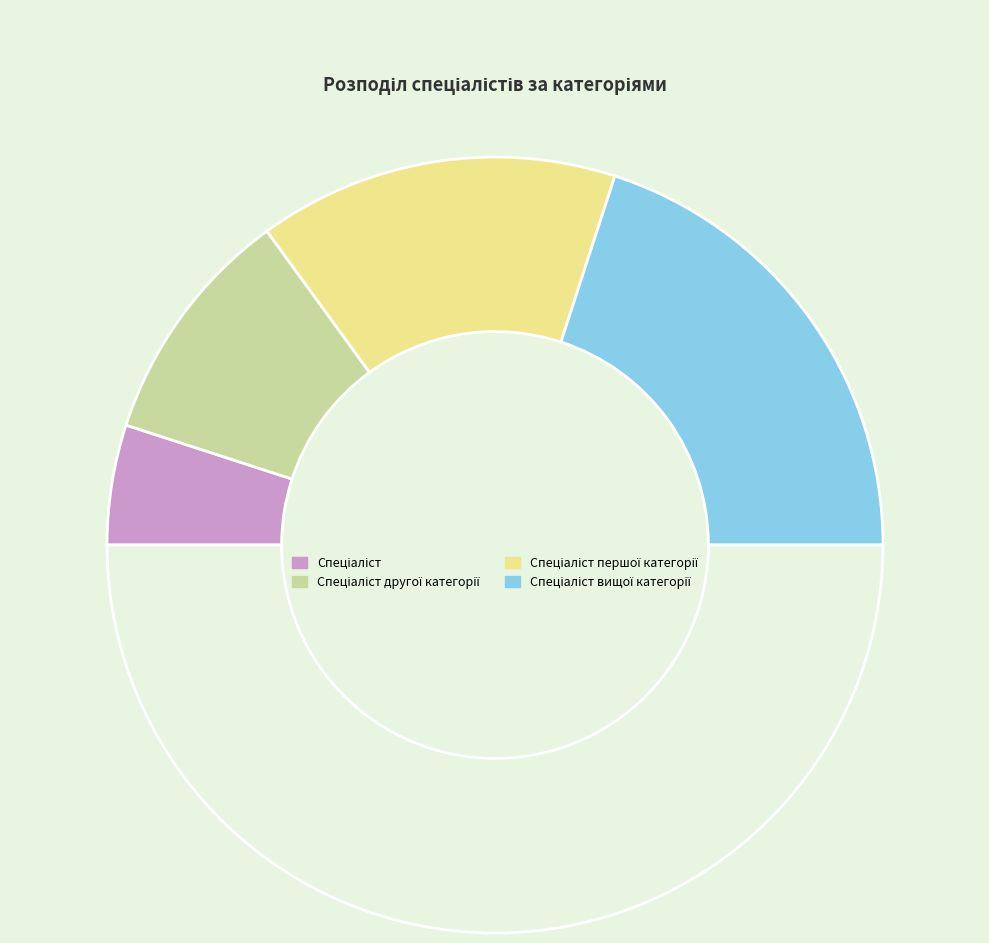

Is there any slice that represents more than half of the pie?

No